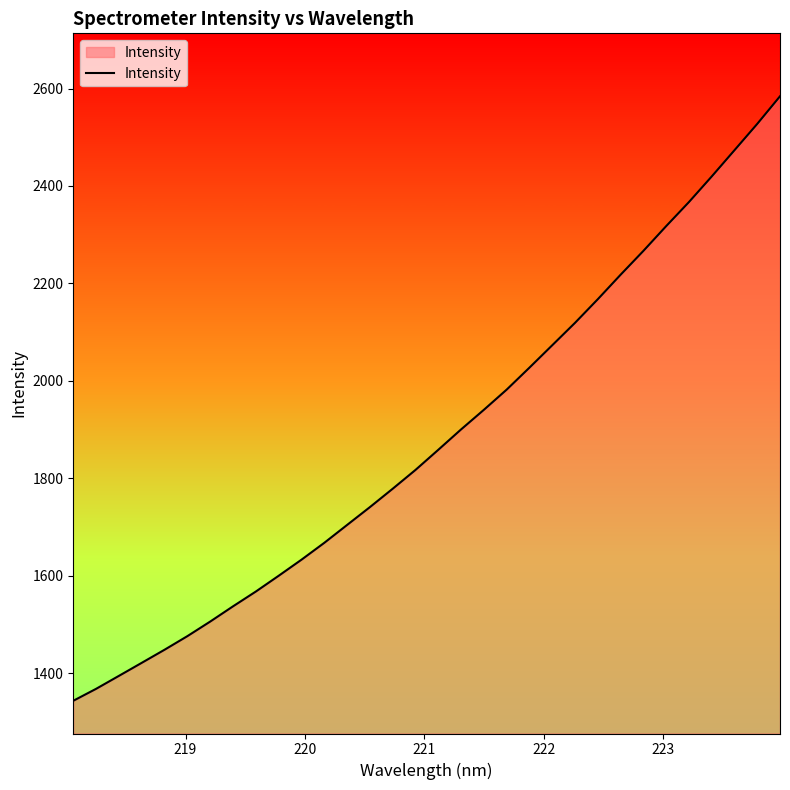

What is the minimum value shown in the chart?

1343.4